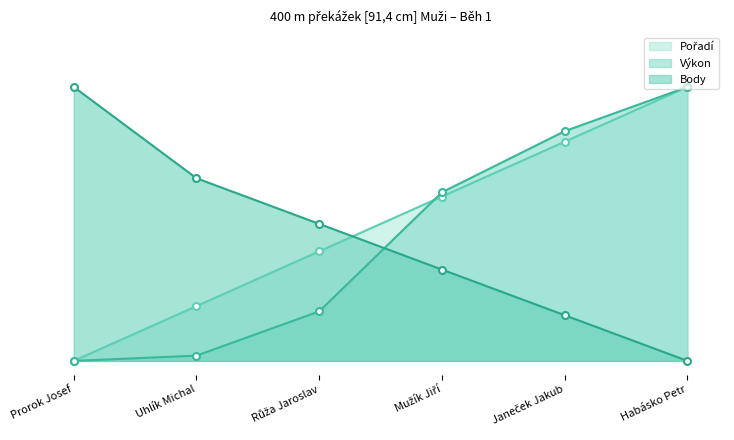

What is the spread (max minus min) of values at Uhlík Michal?

64.7